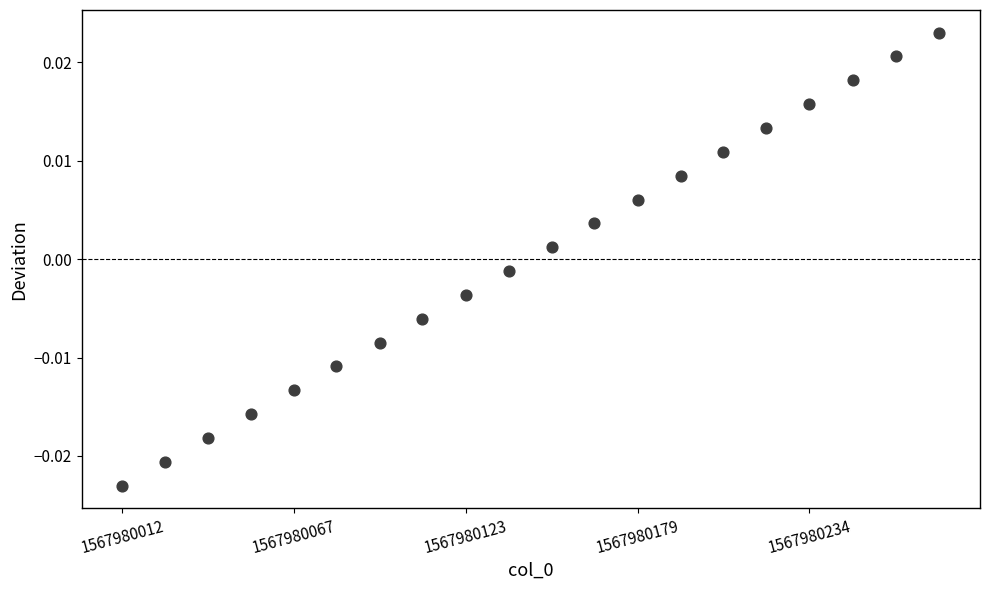

What is the range of X values (max minus min)?

264.0